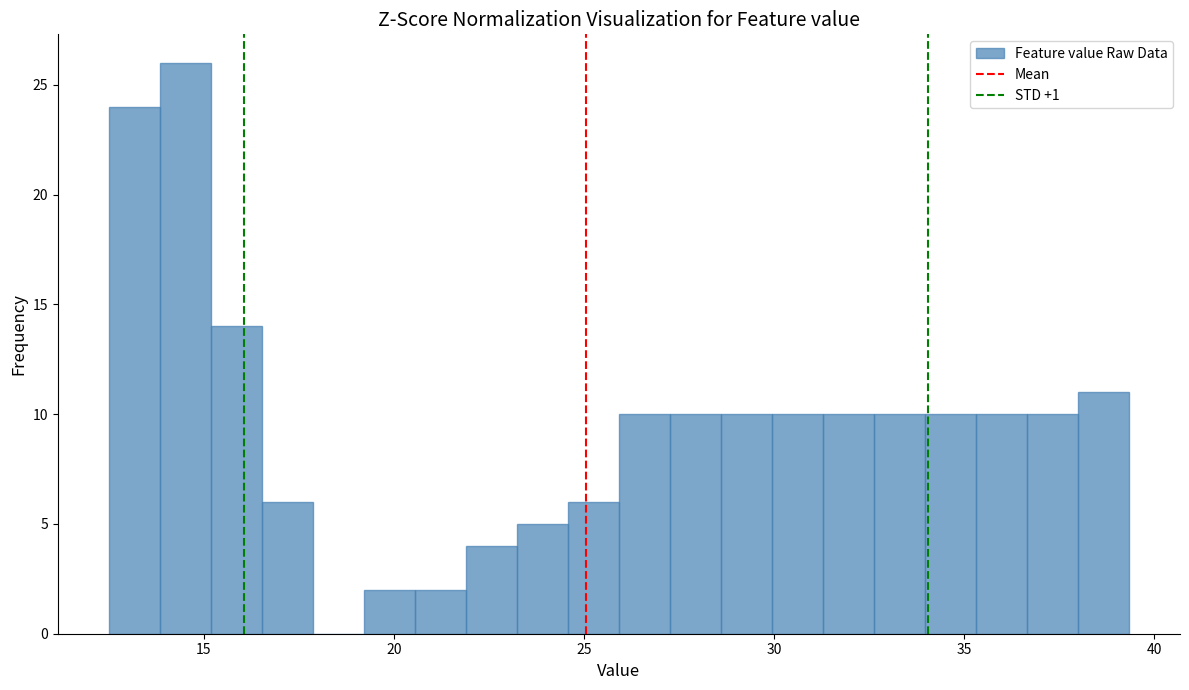

Read against the x-axis, roughly where is the centre of the tallest bar?

14.5